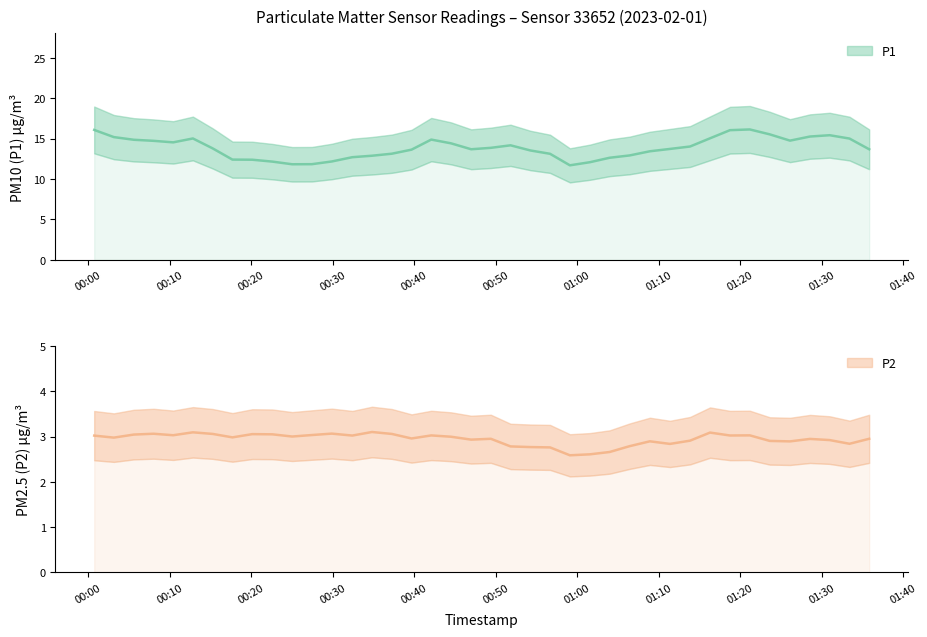

Is the value of P1 at 2023-02-01T01:21:12 greater than the value of P2 at 2023-02-01T01:01:35?

Yes